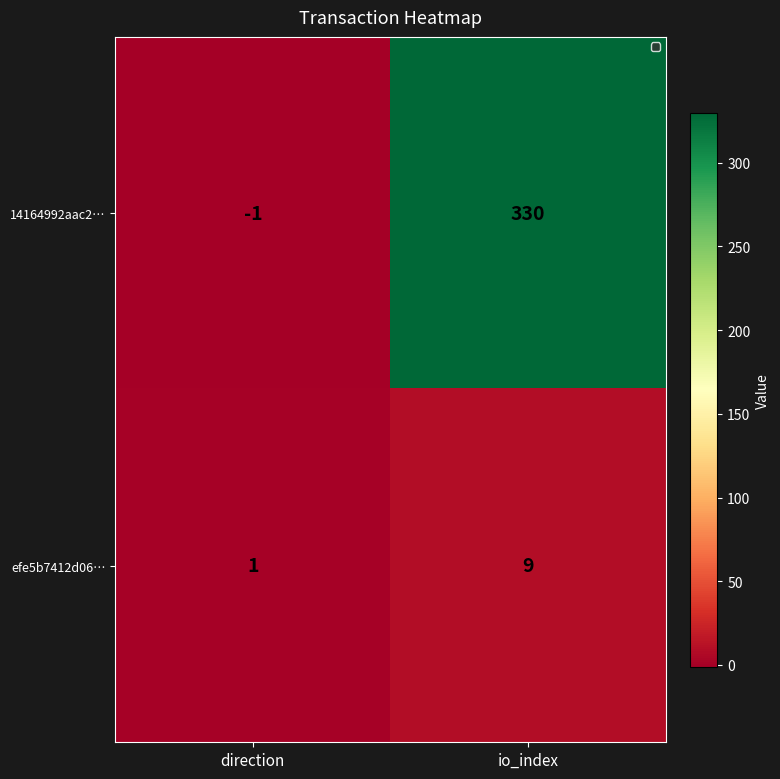

Is it true that 14164992aac2… equals 330 at io_index?

True